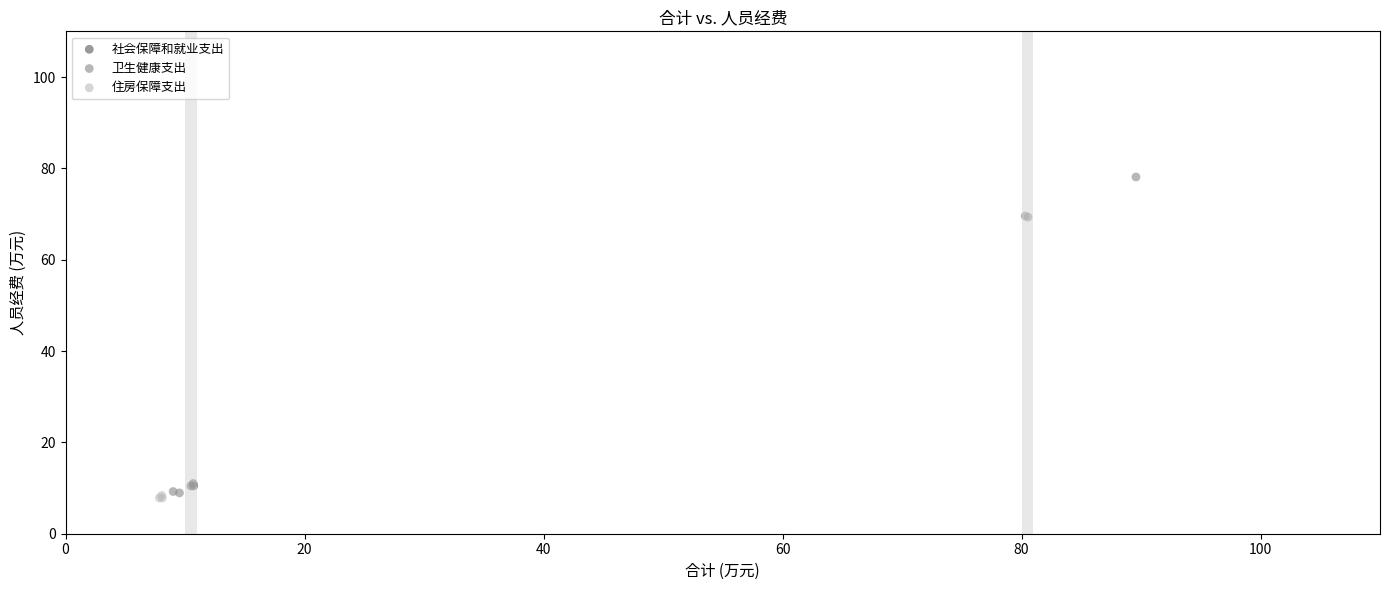

Which series contains the highest Y value?

卫生健康支出